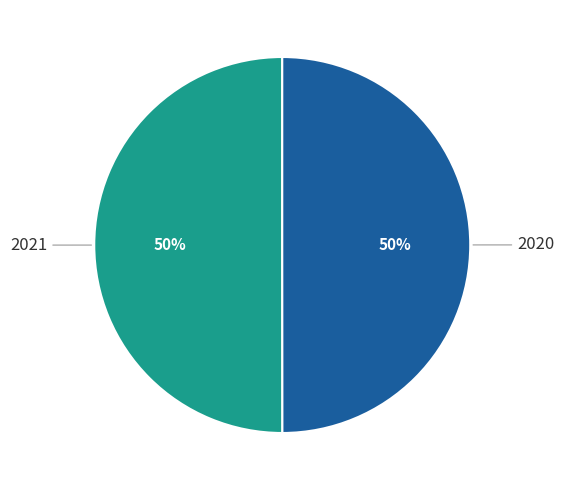

Combined, do 2021 and 2020 account for over 50%?

Yes